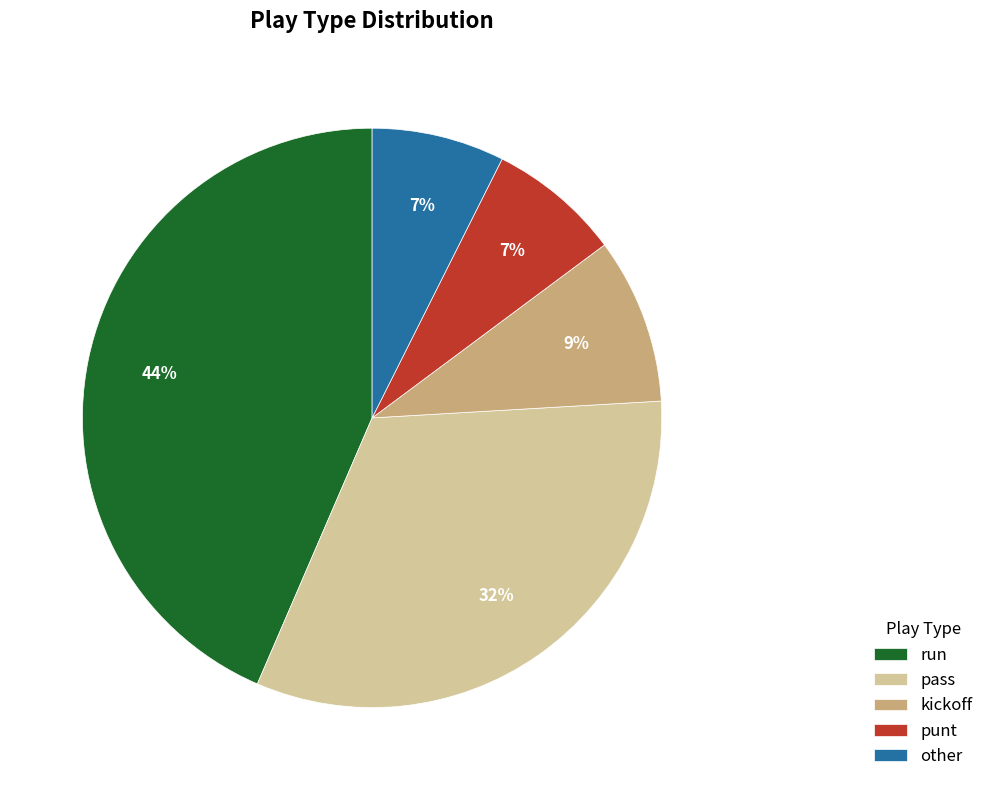

Is other the majority of the pie?

No